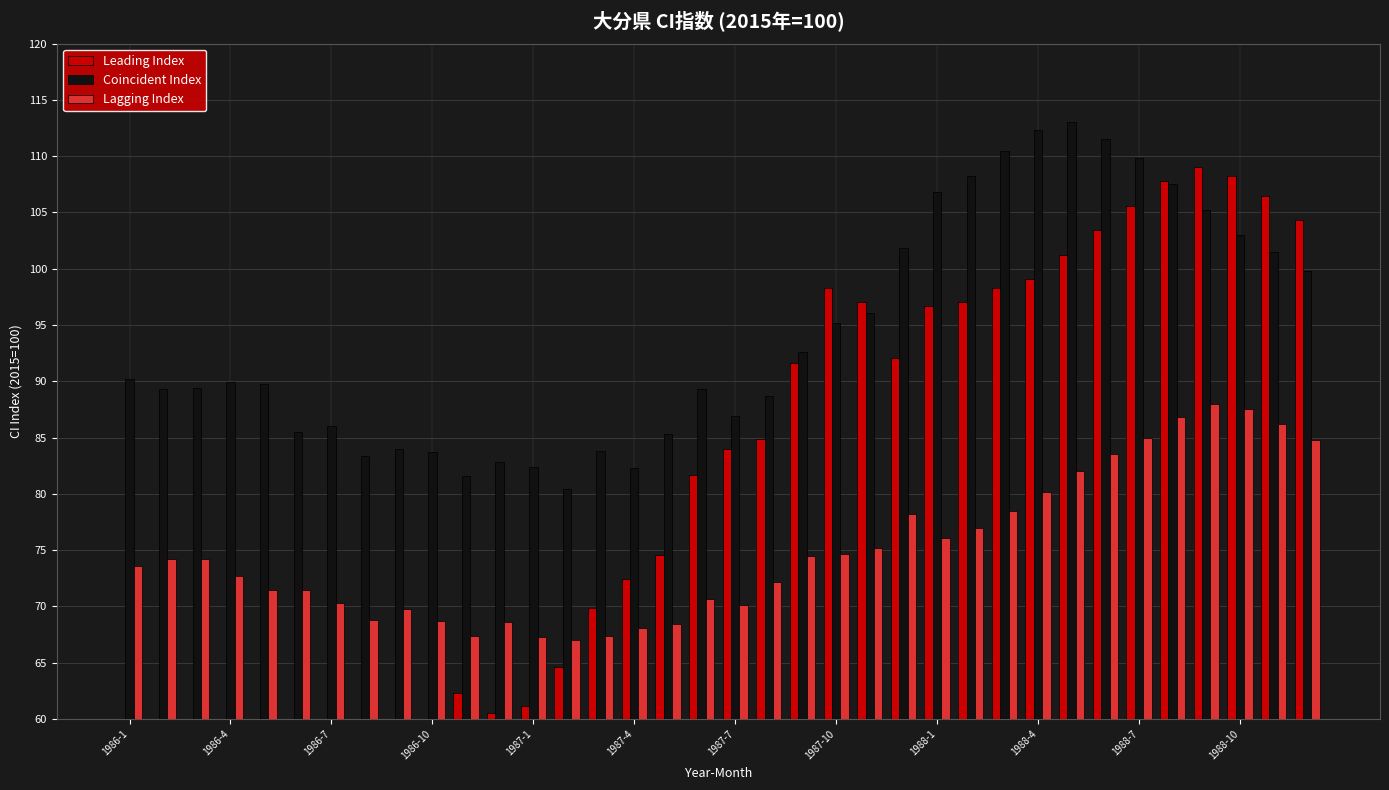

Which series has the widest spread of values?

Leading Index